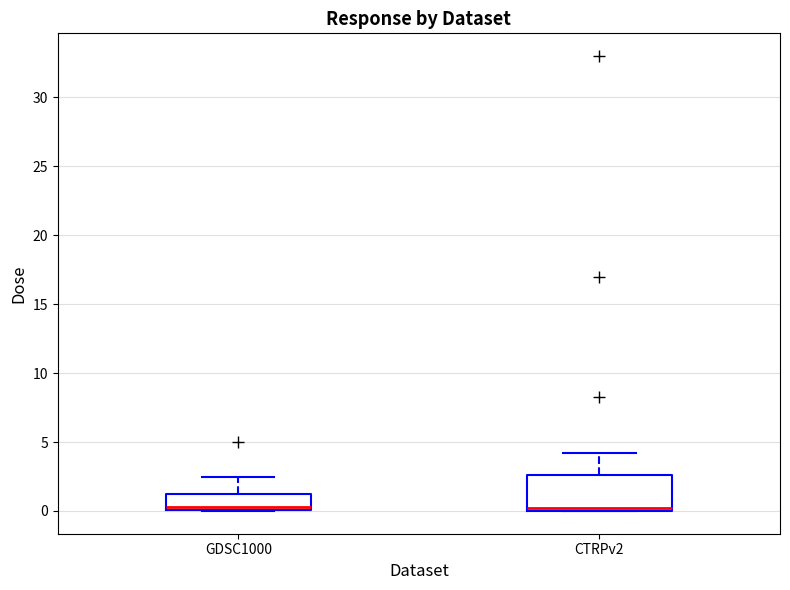

Reading left to right, read every box against the y-axis: the position of its median line, the range the box covers, and the ends of its whiskers. The values are not printed on the chart, so give them approximately, as read against the axis.

GDSC1000: median 0.5, box 0.0 to 1.5, whiskers 0.0 to 2.5
CTRPv2: median 0.0 (just above the box's lower edge), box 0.0 to 2.5, whiskers 0.0 to 4.0